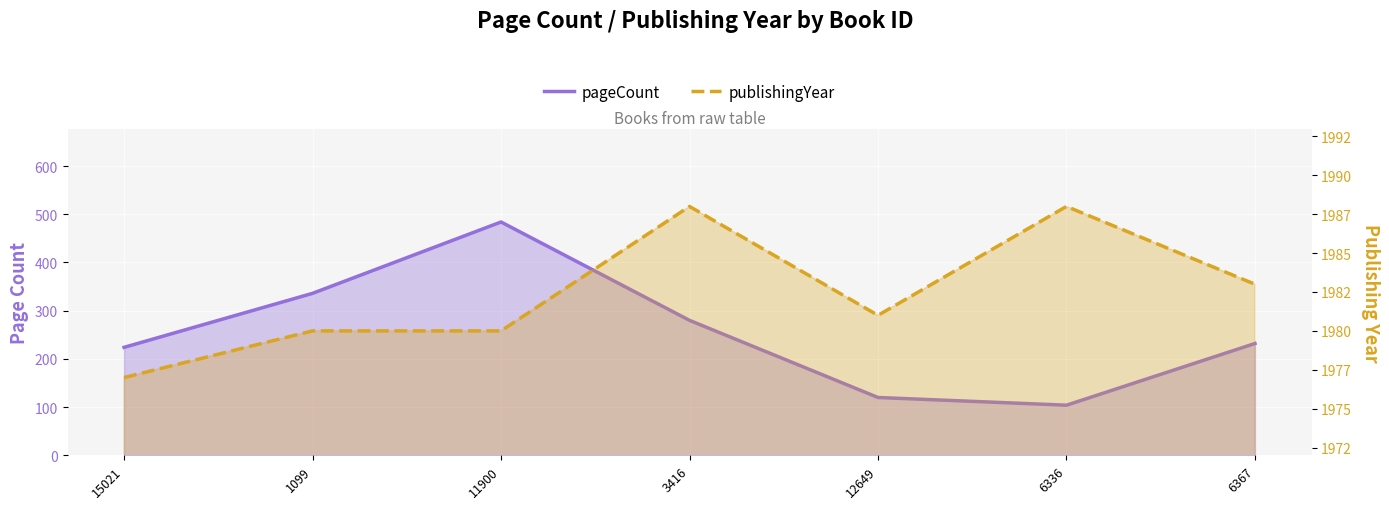

True or false: pageCount has more than 0 interior local peaks.

True